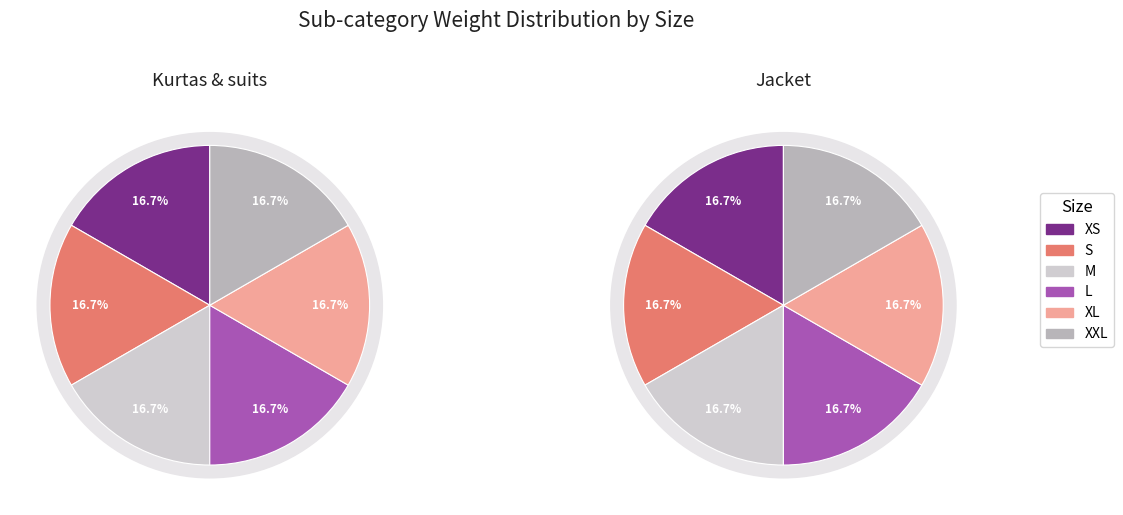

Rank the series at XL from highest to lowest value.

Jacket, Kurtas& suits